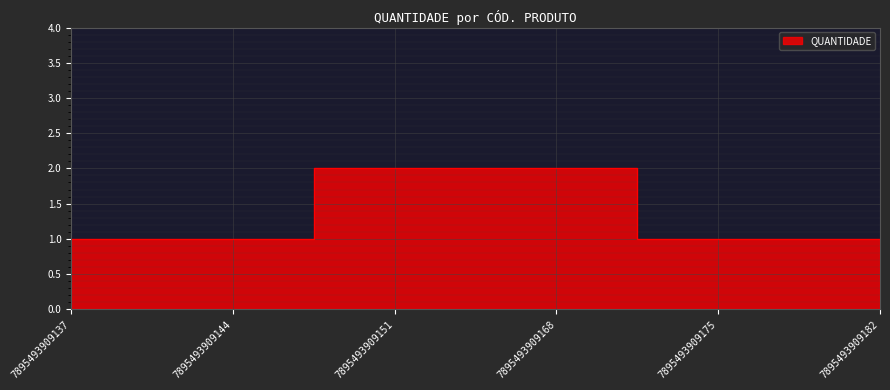

The value at 7895493909151 is 2. True or false?

True